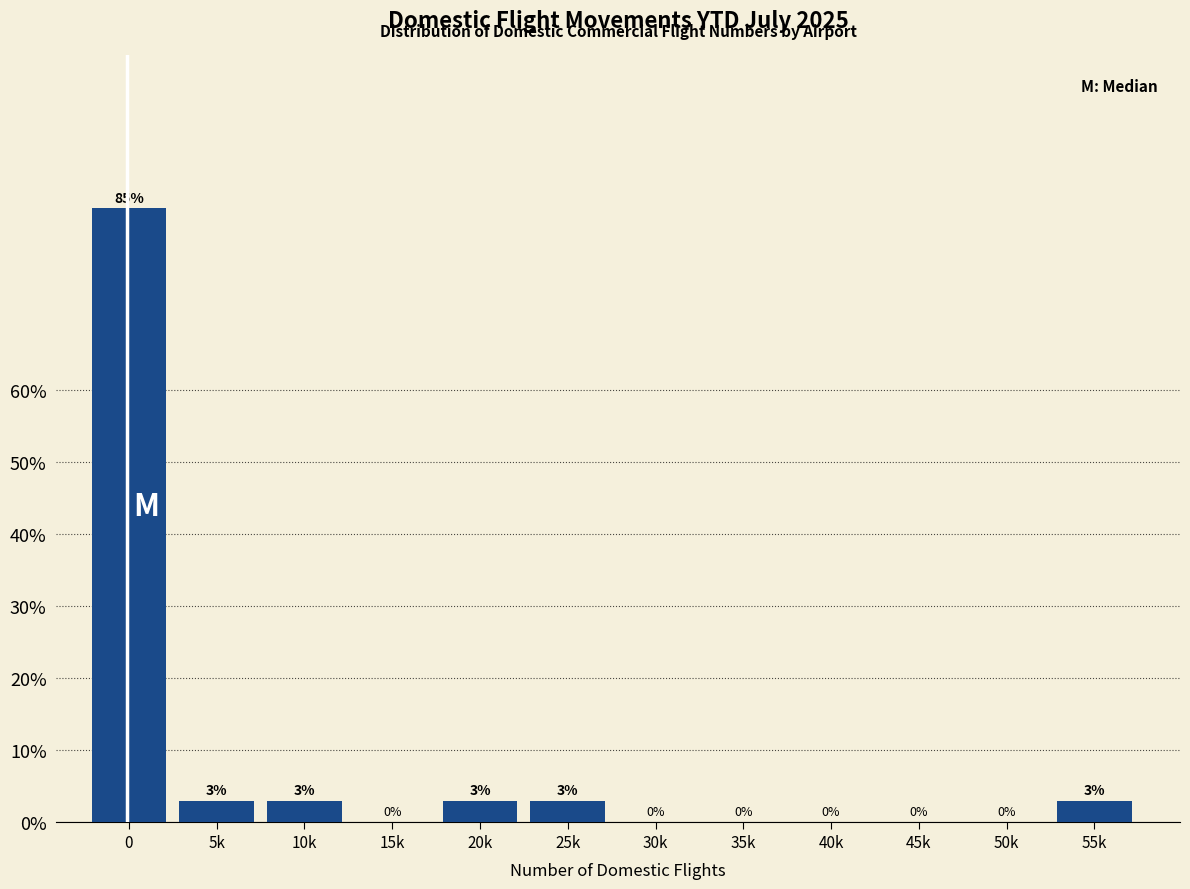

Which has a higher value, 40k or 55k?

55k